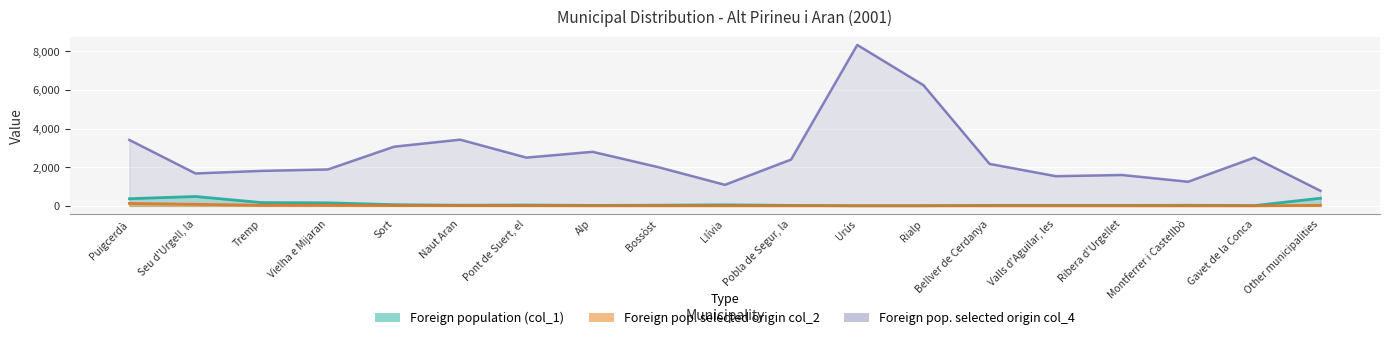

Which category has the lowest value across all series?

Valls d'Aguilar, les